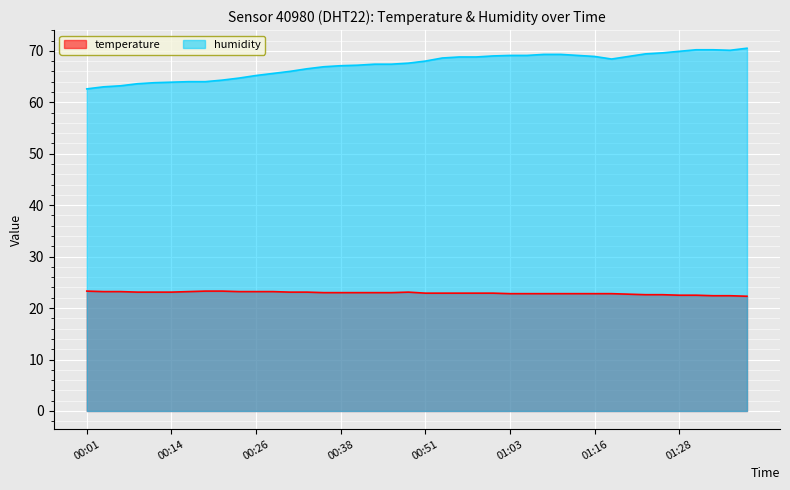

Count the number of data series in this chart.

2